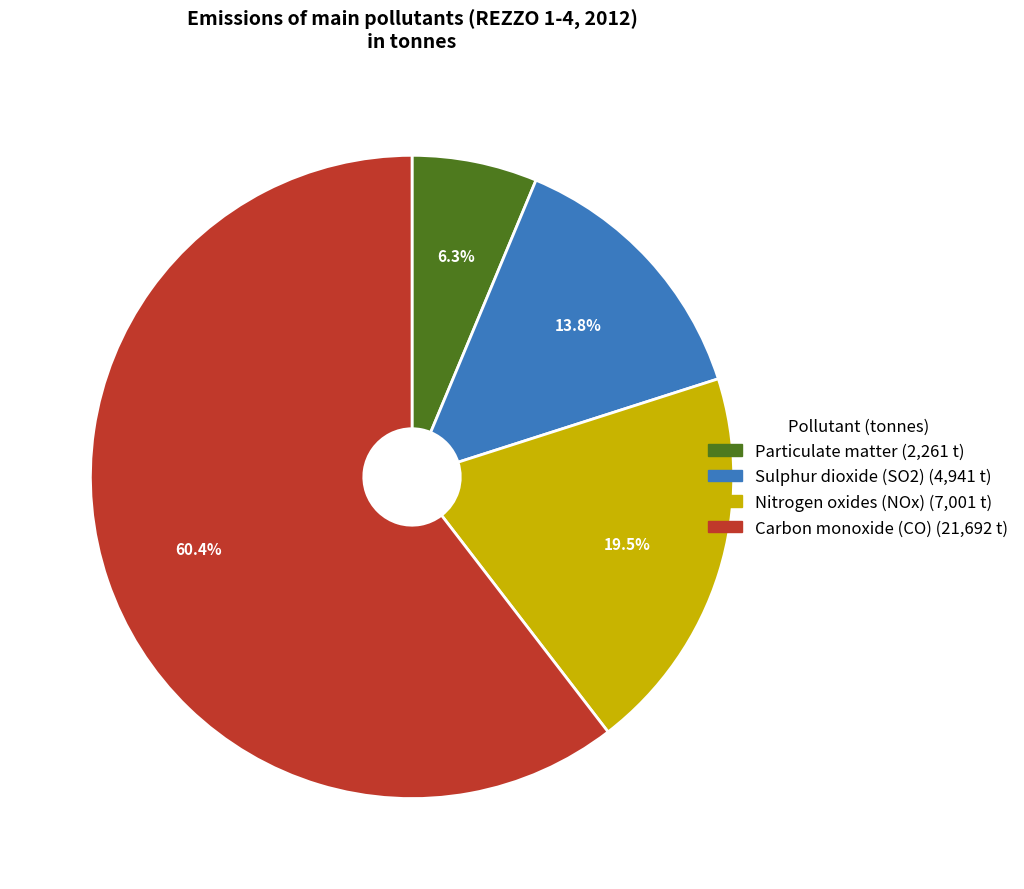

How many segments does this pie chart have?

4